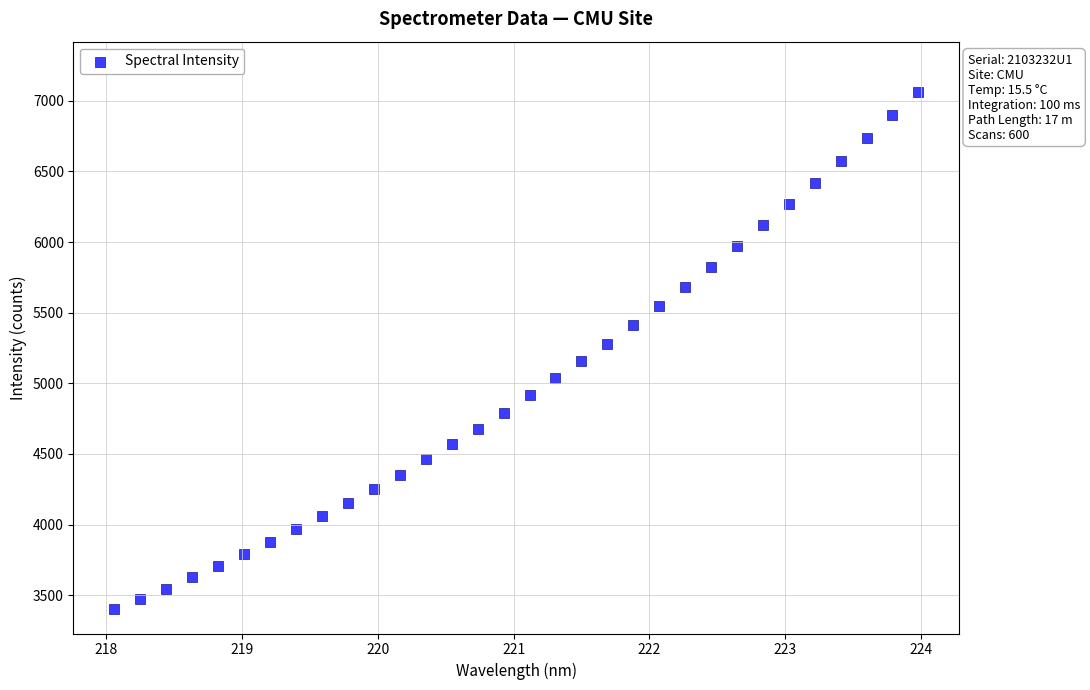

What is the range of Y values (max minus min)?

3666.5